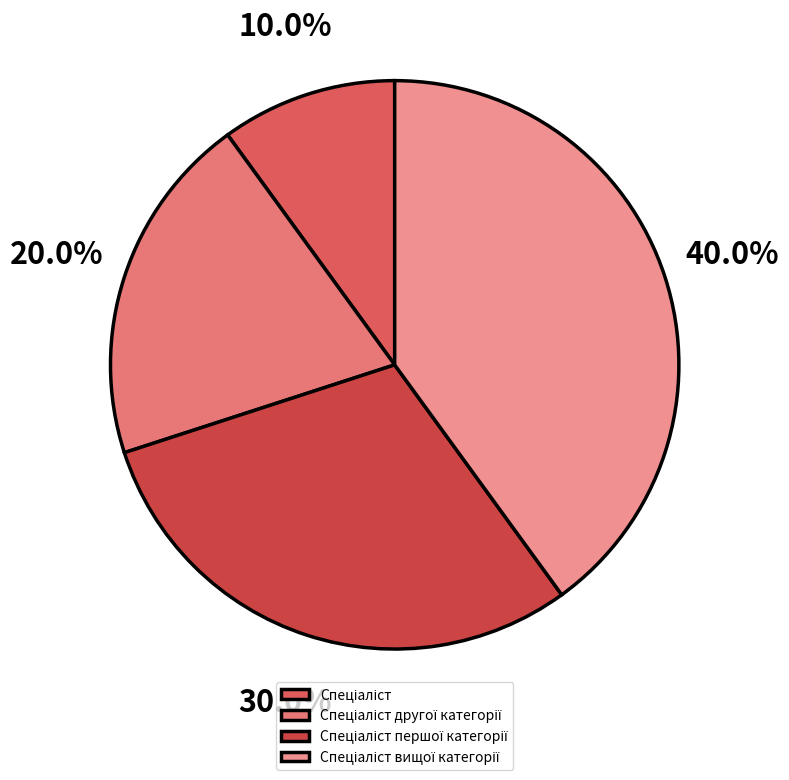

Which slice is the largest?

Спеціаліст вищої категорії